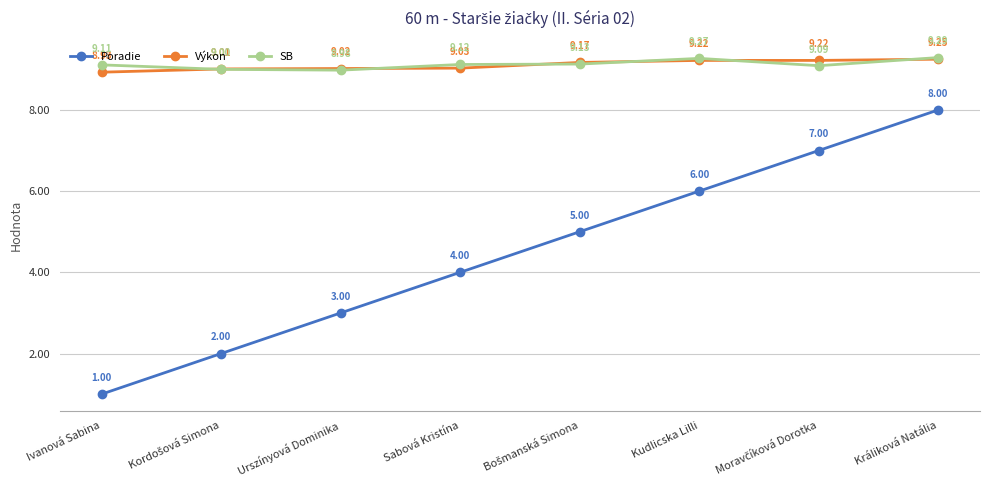

What is the label of the 3rd point from the left?

Urszínyová Dominika